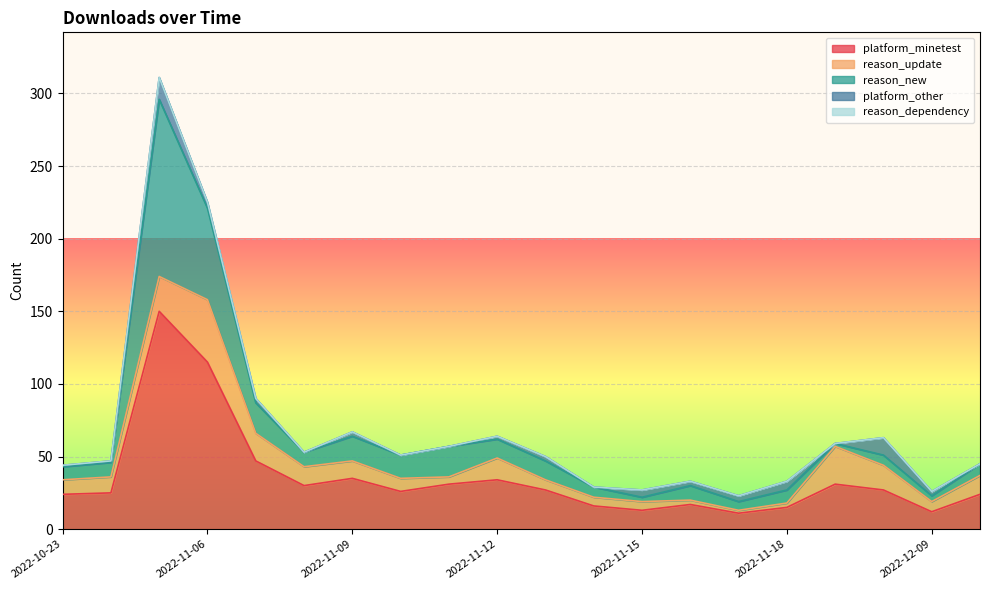

What is the spread (max minus min) of values at 2022-11-15?

13